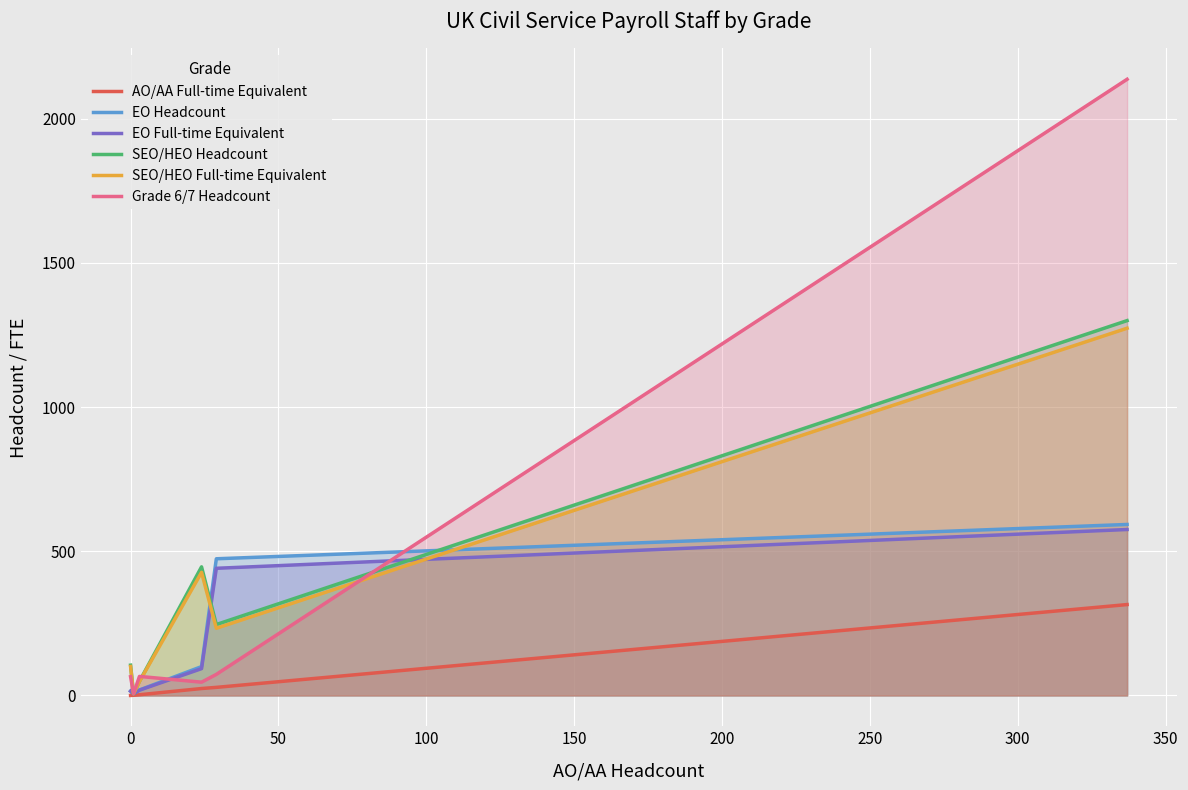

What is the maximum value for EO Full-time Equivalent?

575.5